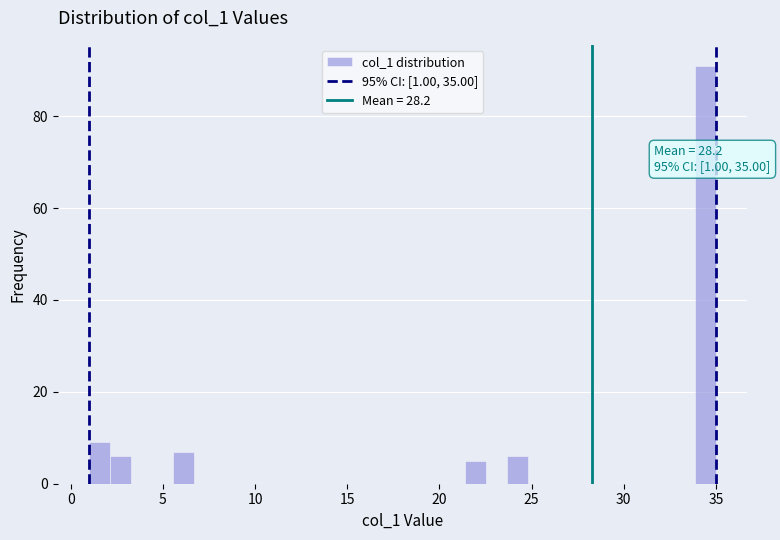

Around what value on the x-axis is the tallest bar? Give the approximate position of its centre, as read against the axis.

34.5